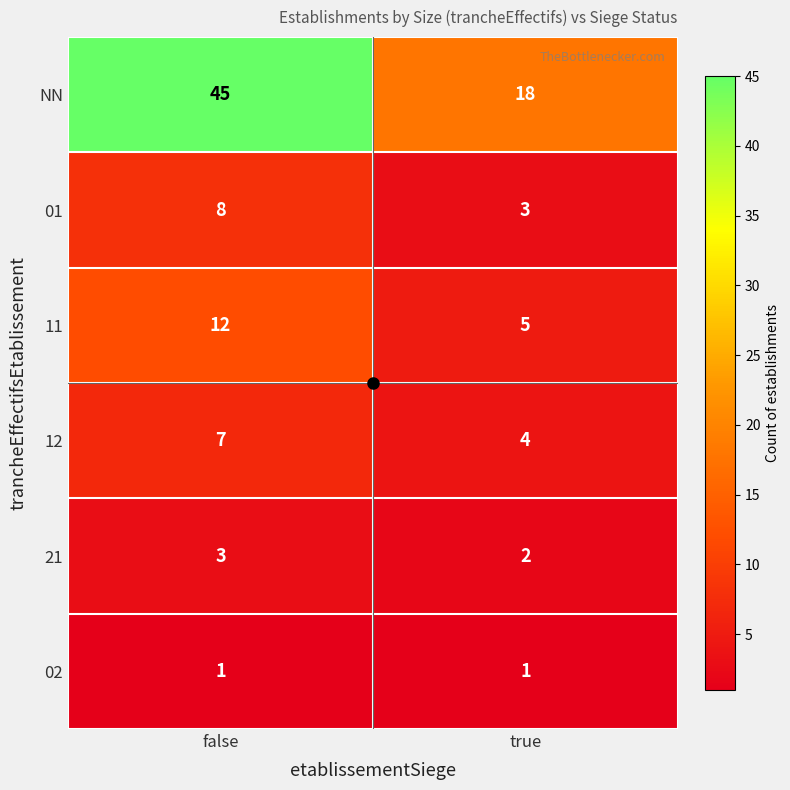

At true, list the series in order from largest to smallest.

NN, 11, 12, 01, 21, 02